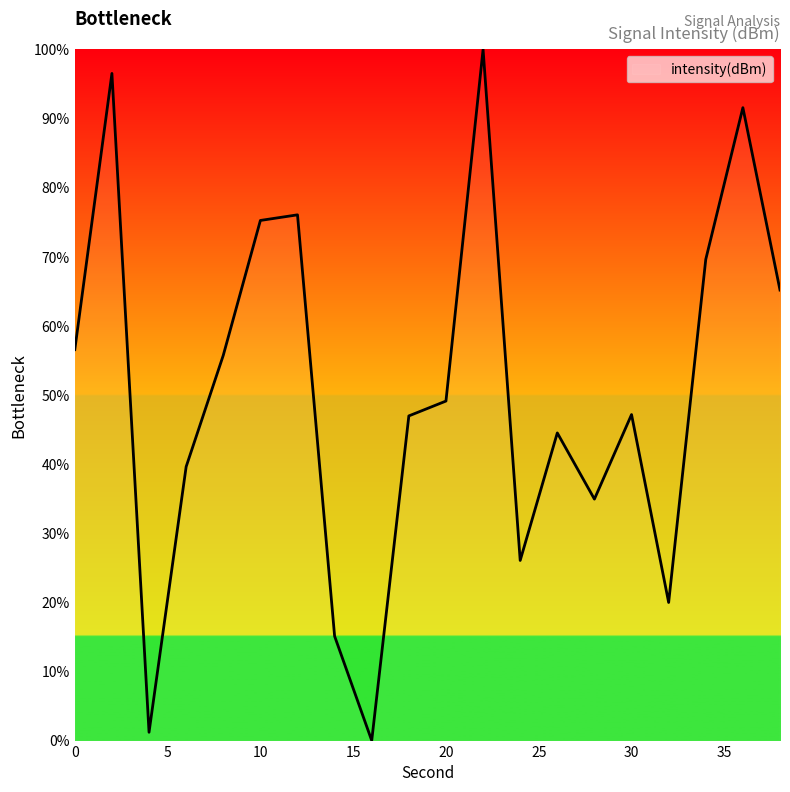

What is the difference between the maximum and minimum values?

100.0